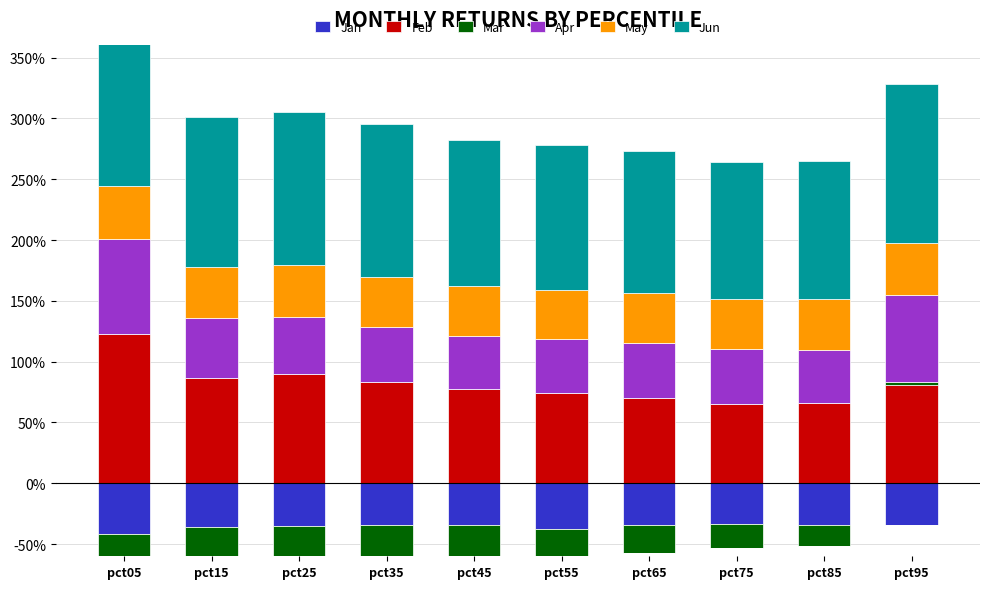

How many categories are shown in the chart?

10